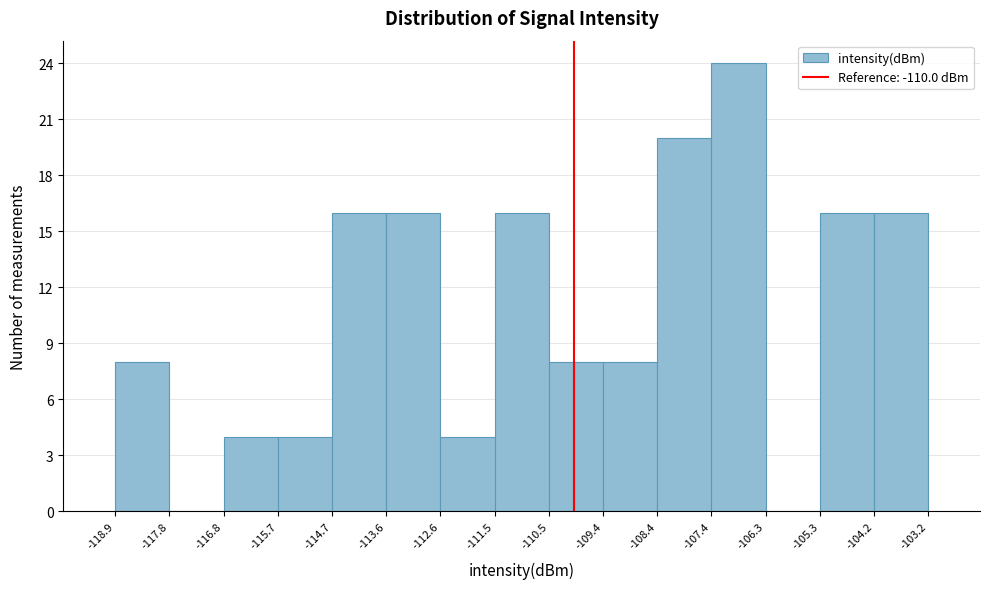

Reading left to right, list every bar in this chart as the range it spans on the x-axis followed by its height. The values are not printed on the chart, so give them approximately, as read against the axis.

-118.9 to -117.8: 8
-117.8 to -116.8: 0
-116.8 to -115.7: 4
-115.7 to -114.7: 4
-114.7 to -113.6: 16
-113.6 to -112.6: 16
-112.6 to -111.5: 4
-111.5 to -110.5: 16
-110.5 to -109.4: 8
-109.4 to -108.4: 8
-108.4 to -107.4: 20
-107.4 to -106.3: 24
-106.3 to -105.3: 0
-105.3 to -104.2: 16
-104.2 to -103.2: 16